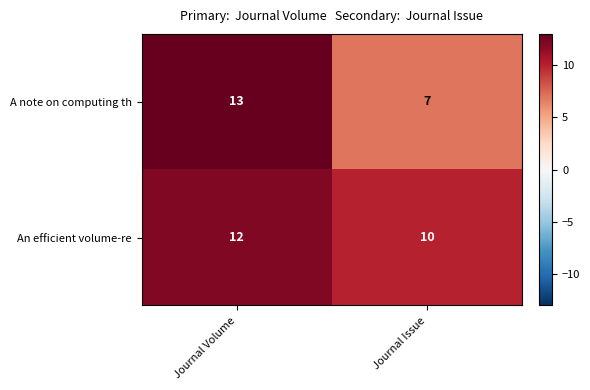

What is the greatest value displayed?

13